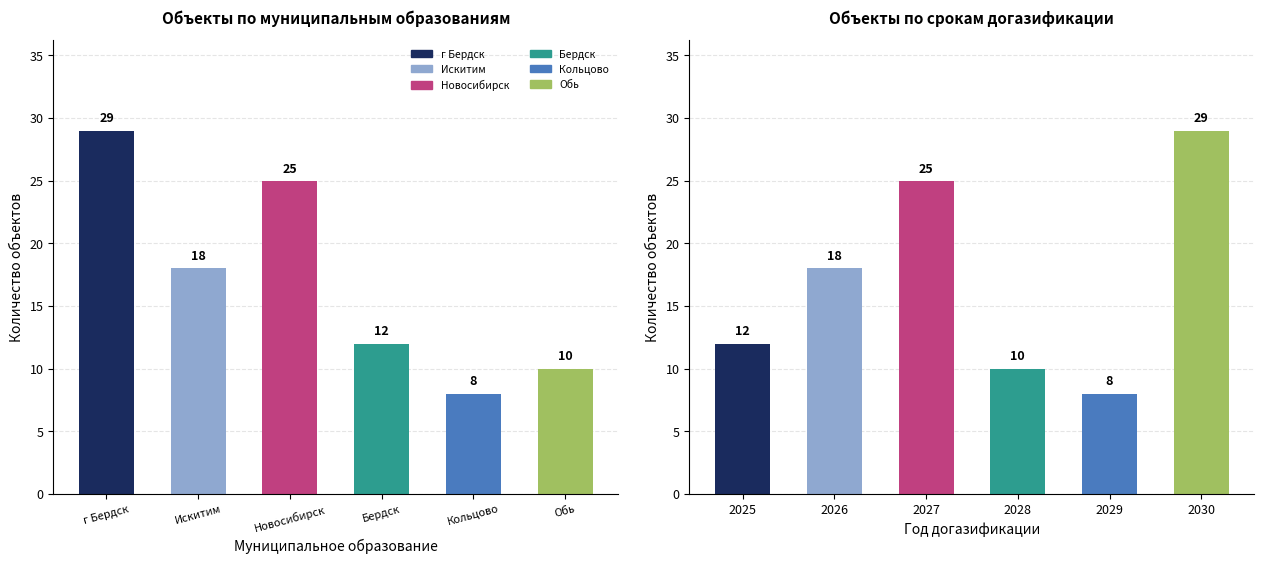

Is it true that Срок догазификации (год) equals 8 at 2029?

True